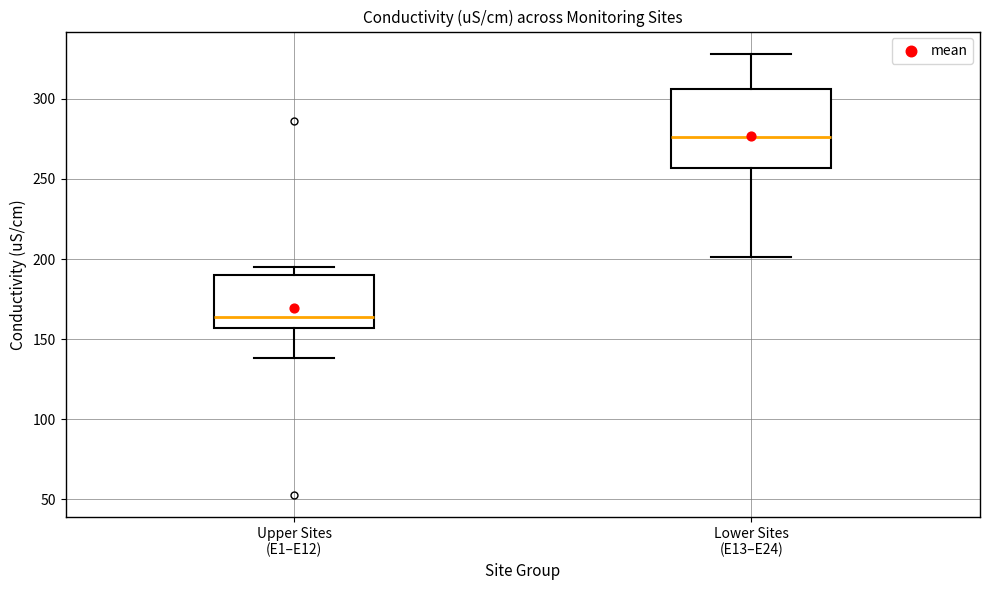

Which box's median line is the highest?

Lower Sites (E13–E24)